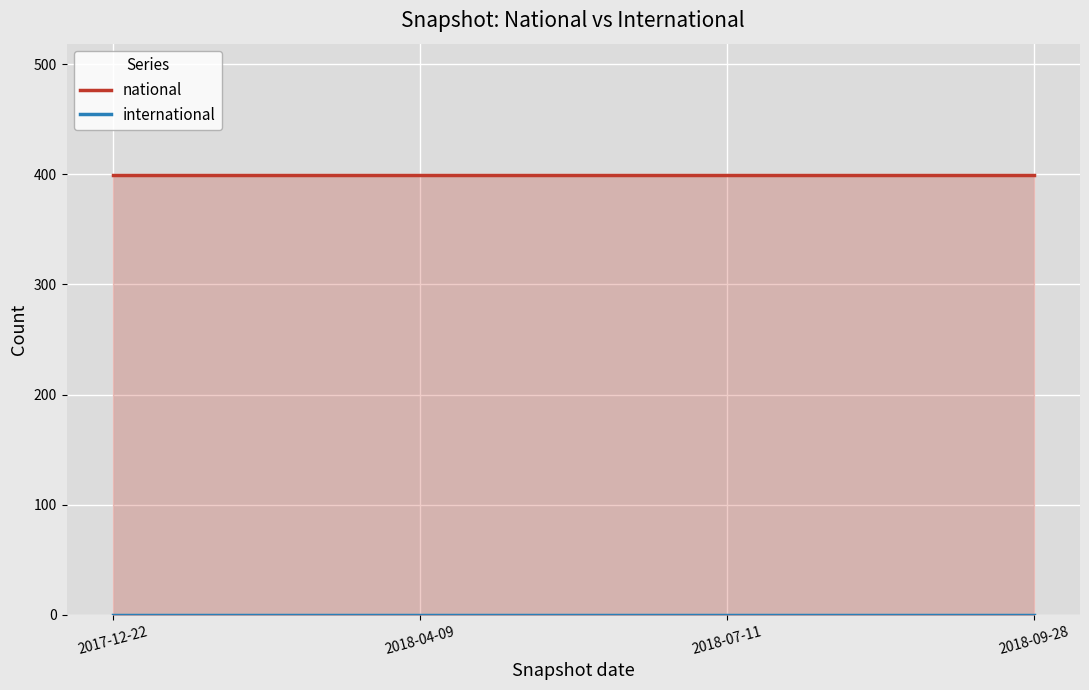

Which series has the widest spread of values?

national